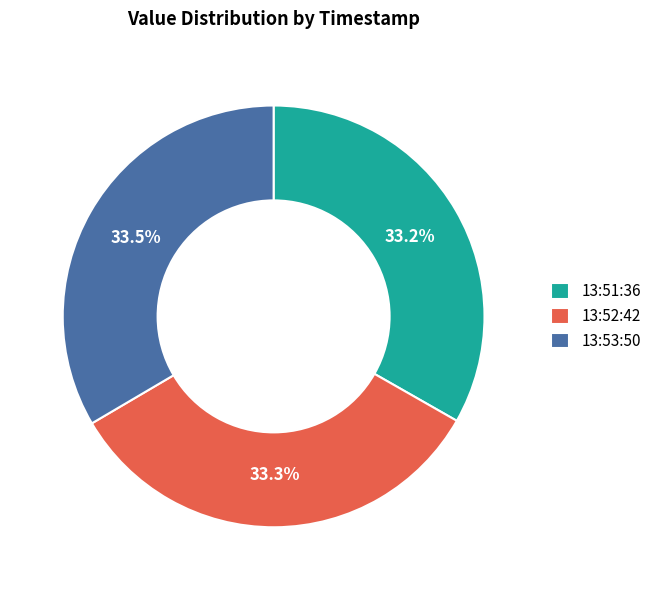

Count the number of slices in the pie.

3